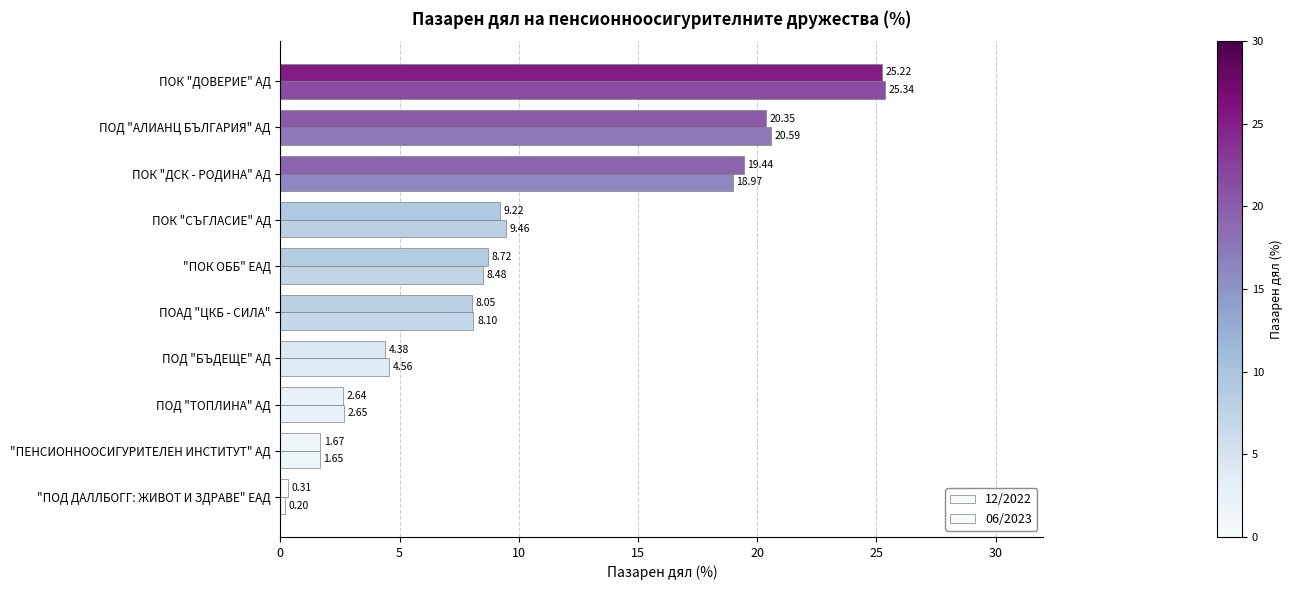

List the series in order of their peak value, lowest first.

06/2023, 12/2022